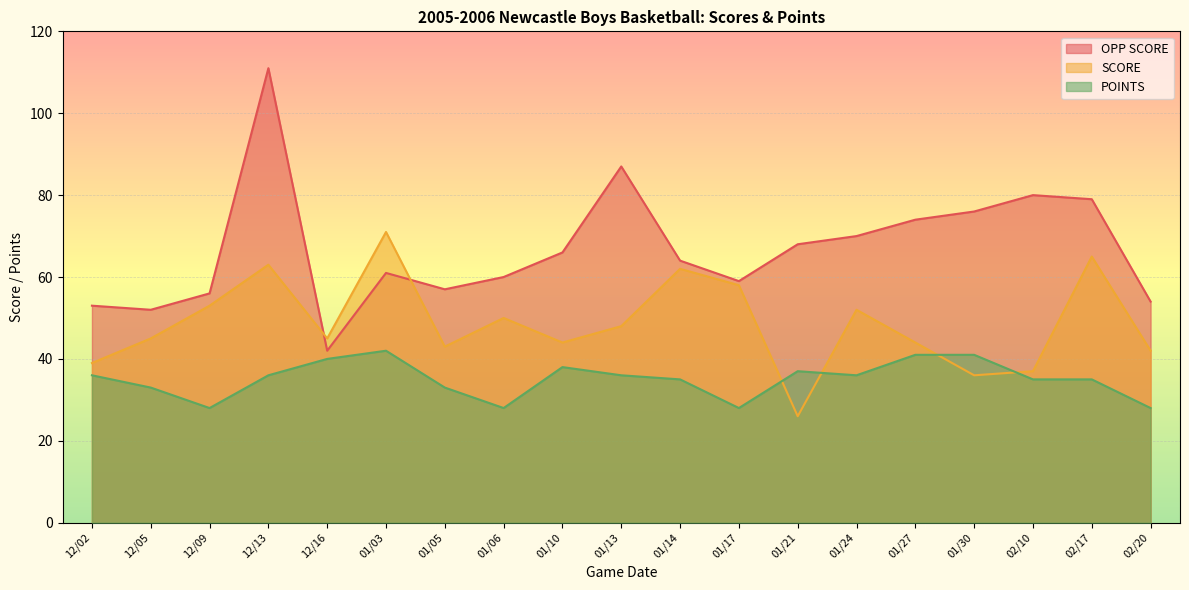

How many lines are shown in the chart?

3